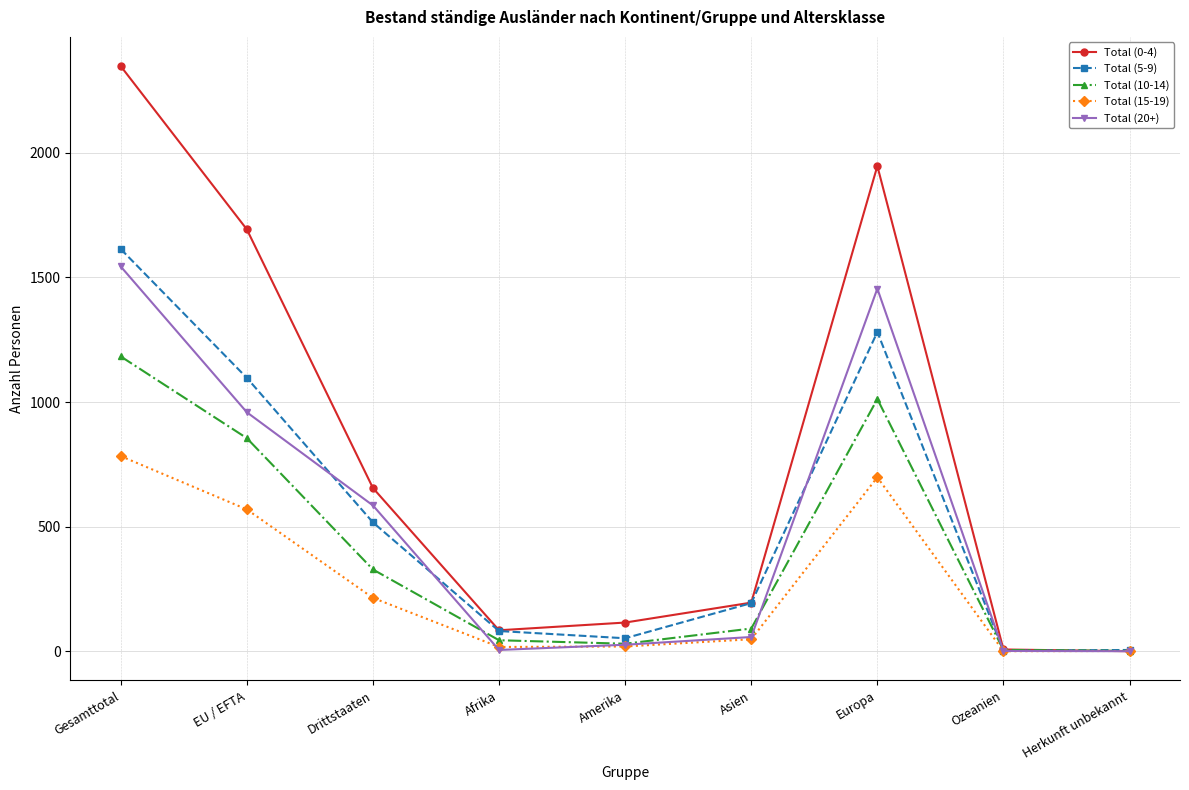

What is the maximum value for Total (10-14)?

1183